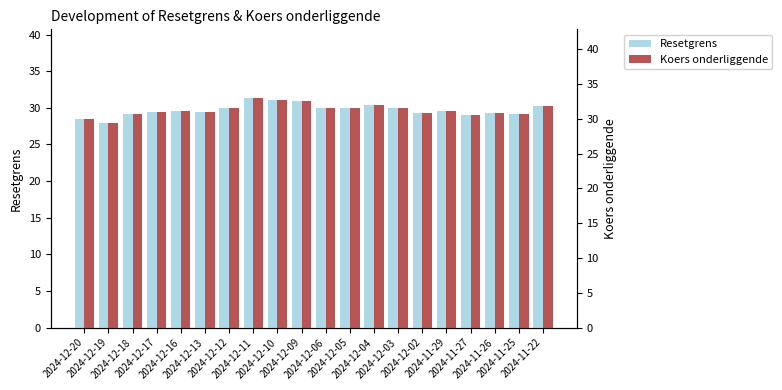

Between 2024-12-18 and 2024-11-25, which is larger?

2024-12-18